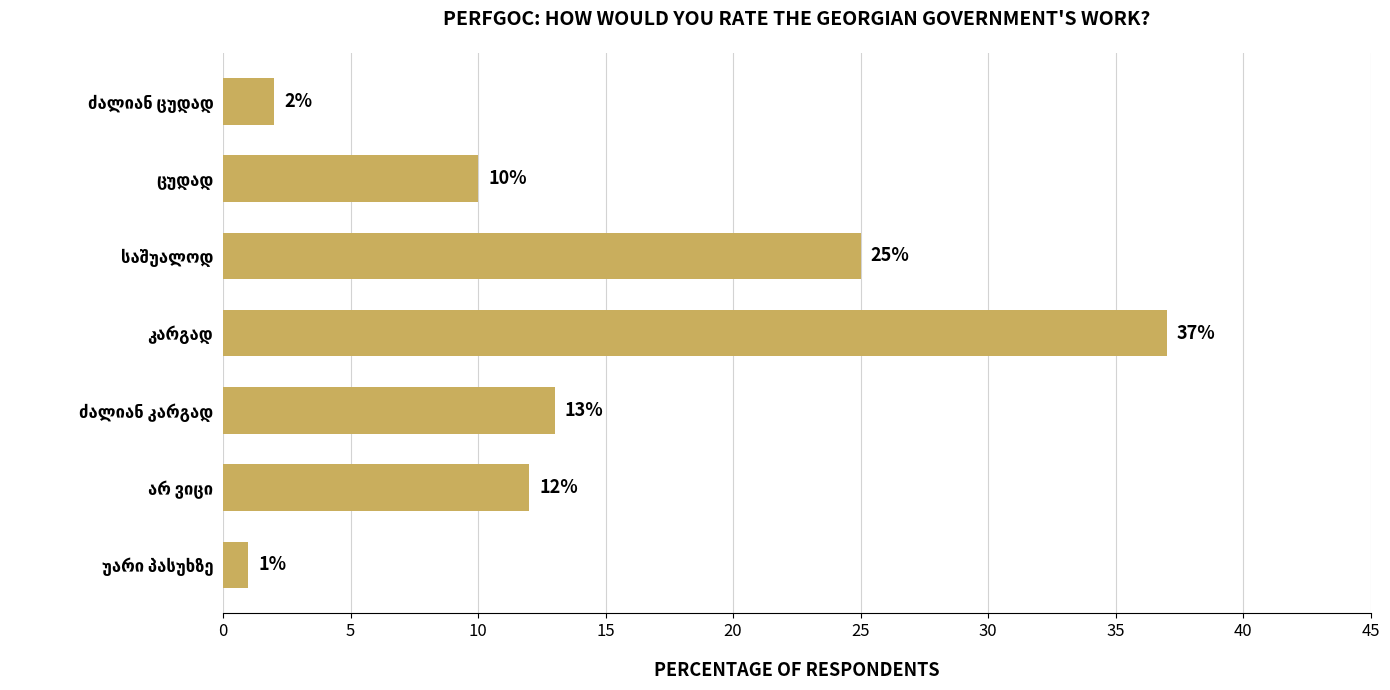

What is the value of the 5th bar from the top?

13